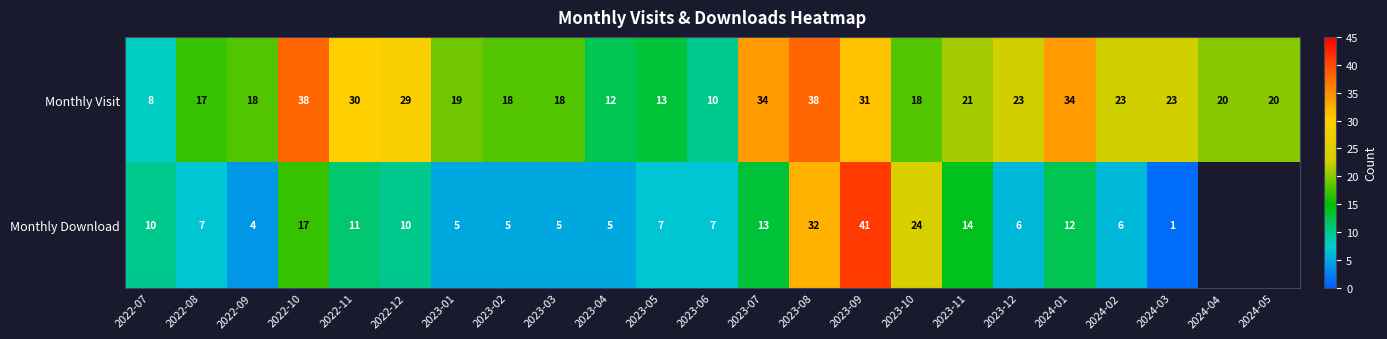

What is the total value across all series at 2023-11?

35